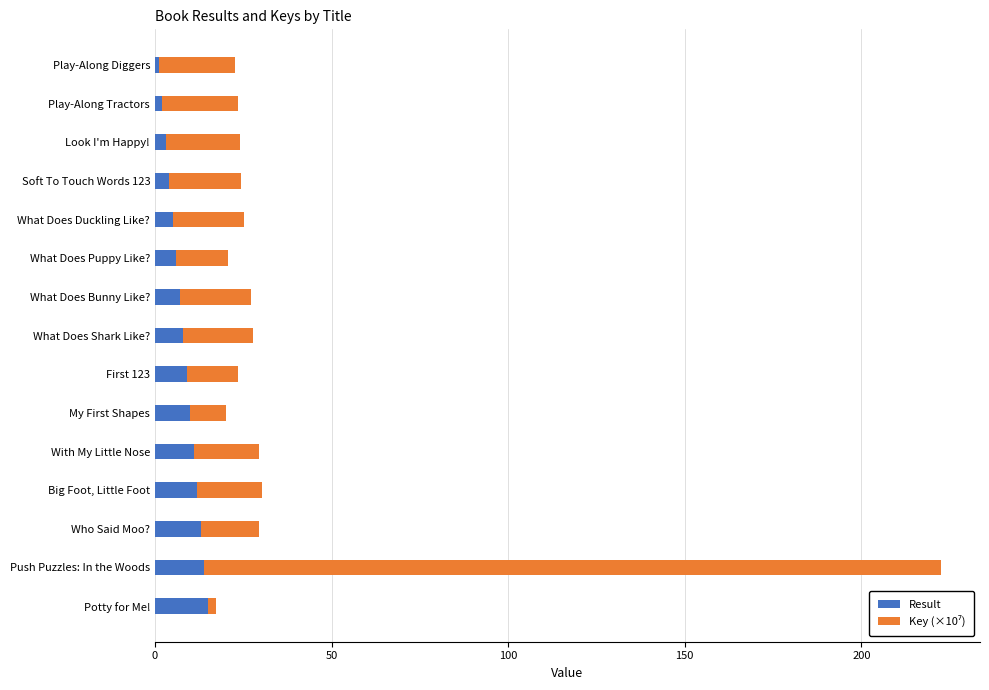

At which category is the sum across all series the highest?

Push Puzzles: In the Woods